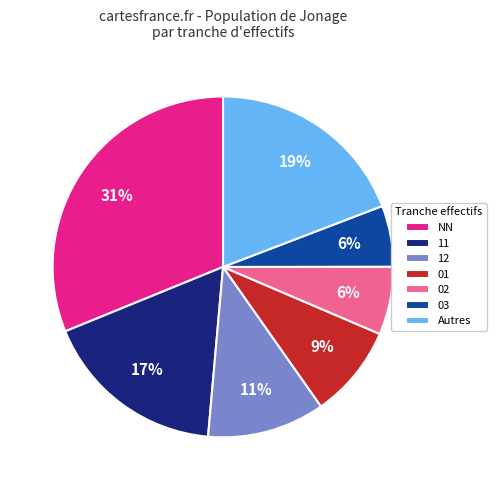

True or false: 02 accounts for 1% of the total.

False